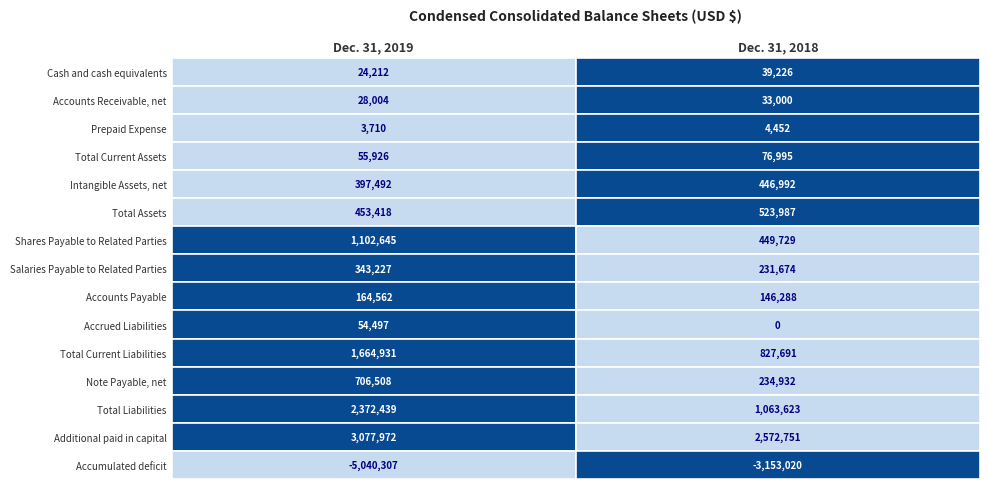

Is the value of Prepaid Expense at Dec. 31, 2018 greater than the value of Note Payable, net at Dec. 31, 2018?

No